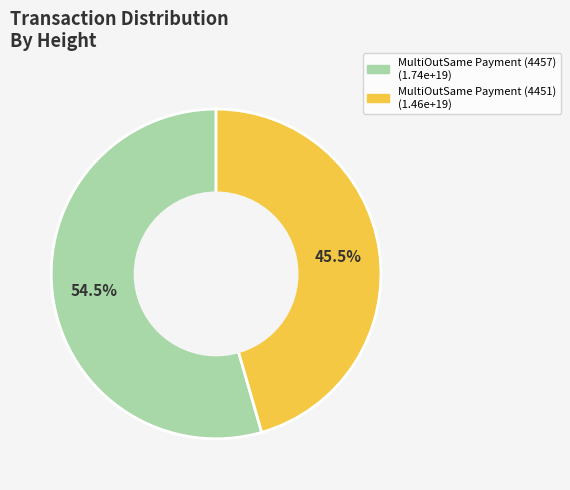

To the nearest percent, what is the difference between the MultiOutSame Payment (4451) and MultiOutSame Payment (4457) slice percentages?

9%